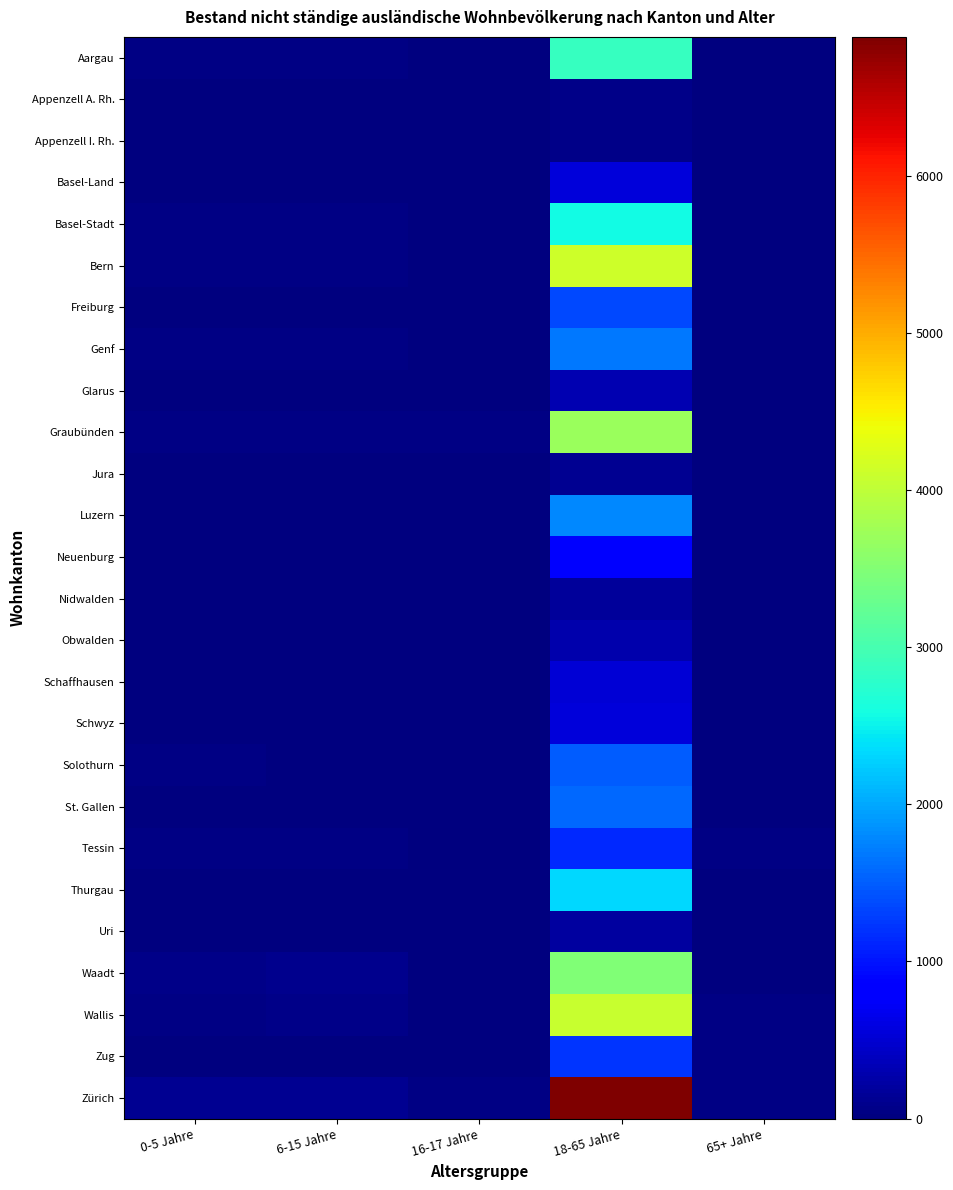

Reading right to left, what are all the values shown in this chart?

Aargau: 65+ Jahre=24	18-65 Jahre=2851	16-17 Jahre=17	6-15 Jahre=38	0-5 Jahre=41
Appenzell A. Rh.: 65+ Jahre=0	18-65 Jahre=63	16-17 Jahre=0	6-15 Jahre=3	0-5 Jahre=2
Appenzell I. Rh.: 65+ Jahre=2	18-65 Jahre=69	16-17 Jahre=0	6-15 Jahre=0	0-5 Jahre=0
Basel-Land: 65+ Jahre=3	18-65 Jahre=551	16-17 Jahre=3	6-15 Jahre=12	0-5 Jahre=6
Basel-Stadt: 65+ Jahre=17	18-65 Jahre=2578	16-17 Jahre=2	6-15 Jahre=29	0-5 Jahre=40
Bern: 65+ Jahre=23	18-65 Jahre=4137	16-17 Jahre=22	6-15 Jahre=33	0-5 Jahre=36
Freiburg: 65+ Jahre=4	18-65 Jahre=1350	16-17 Jahre=10	6-15 Jahre=12	0-5 Jahre=11
Genf: 65+ Jahre=18	18-65 Jahre=1688	16-17 Jahre=9	6-15 Jahre=40	0-5 Jahre=47
Glarus: 65+ Jahre=8	18-65 Jahre=300	16-17 Jahre=5	6-15 Jahre=11	0-5 Jahre=7
Graubünden: 65+ Jahre=15	18-65 Jahre=3699	16-17 Jahre=33	6-15 Jahre=27	0-5 Jahre=28
Jura: 65+ Jahre=1	18-65 Jahre=120	16-17 Jahre=1	6-15 Jahre=1	0-5 Jahre=3
Luzern: 65+ Jahre=22	18-65 Jahre=1786	16-17 Jahre=17	6-15 Jahre=10	0-5 Jahre=10
Neuenburg: 65+ Jahre=2	18-65 Jahre=871	16-17 Jahre=17	6-15 Jahre=9	0-5 Jahre=16
Nidwalden: 65+ Jahre=5	18-65 Jahre=163	16-17 Jahre=1	6-15 Jahre=0	0-5 Jahre=0
Obwalden: 65+ Jahre=3	18-65 Jahre=294	16-17 Jahre=1	6-15 Jahre=3	0-5 Jahre=2
Schaffhausen: 65+ Jahre=12	18-65 Jahre=533	16-17 Jahre=6	6-15 Jahre=10	0-5 Jahre=6
Schwyz: 65+ Jahre=17	18-65 Jahre=549	16-17 Jahre=0	6-15 Jahre=4	0-5 Jahre=0
Solothurn: 65+ Jahre=12	18-65 Jahre=1493	16-17 Jahre=12	6-15 Jahre=10	0-5 Jahre=32
St. Gallen: 65+ Jahre=16	18-65 Jahre=1561	16-17 Jahre=6	6-15 Jahre=6	0-5 Jahre=11
Tessin: 65+ Jahre=33	18-65 Jahre=1151	16-17 Jahre=4	6-15 Jahre=38	0-5 Jahre=41
Thurgau: 65+ Jahre=11	18-65 Jahre=2328	16-17 Jahre=4	6-15 Jahre=9	0-5 Jahre=16
Uri: 65+ Jahre=2	18-65 Jahre=198	16-17 Jahre=0	6-15 Jahre=2	0-5 Jahre=3
Waadt: 65+ Jahre=11	18-65 Jahre=3469	16-17 Jahre=19	6-15 Jahre=84	0-5 Jahre=56
Wallis: 65+ Jahre=29	18-65 Jahre=4061	16-17 Jahre=15	6-15 Jahre=78	0-5 Jahre=52
Zug: 65+ Jahre=37	18-65 Jahre=1220	16-17 Jahre=3	6-15 Jahre=7	0-5 Jahre=16
Zürich: 65+ Jahre=36	18-65 Jahre=6884	16-17 Jahre=28	6-15 Jahre=113	0-5 Jahre=123